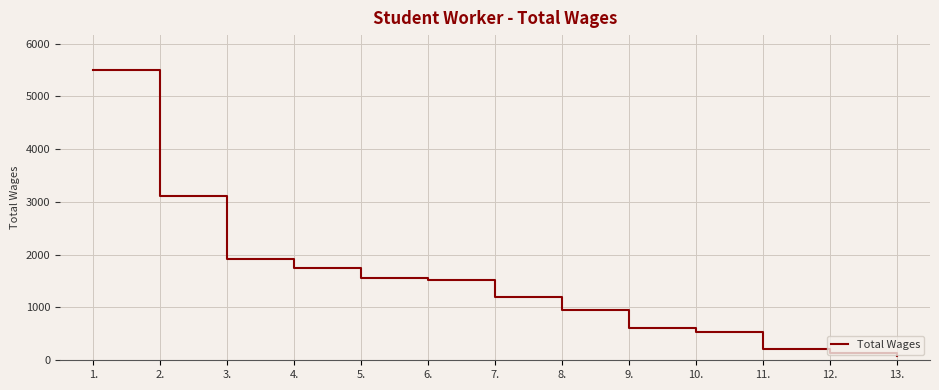

What is the change in value from 10. to 11.?

-324